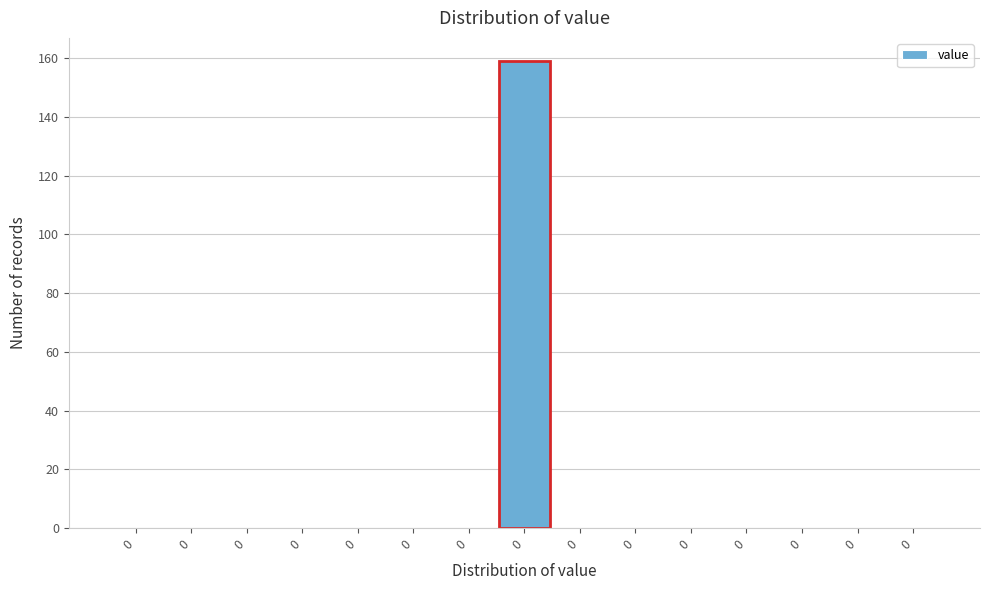

How many distinct data groups are displayed?

1